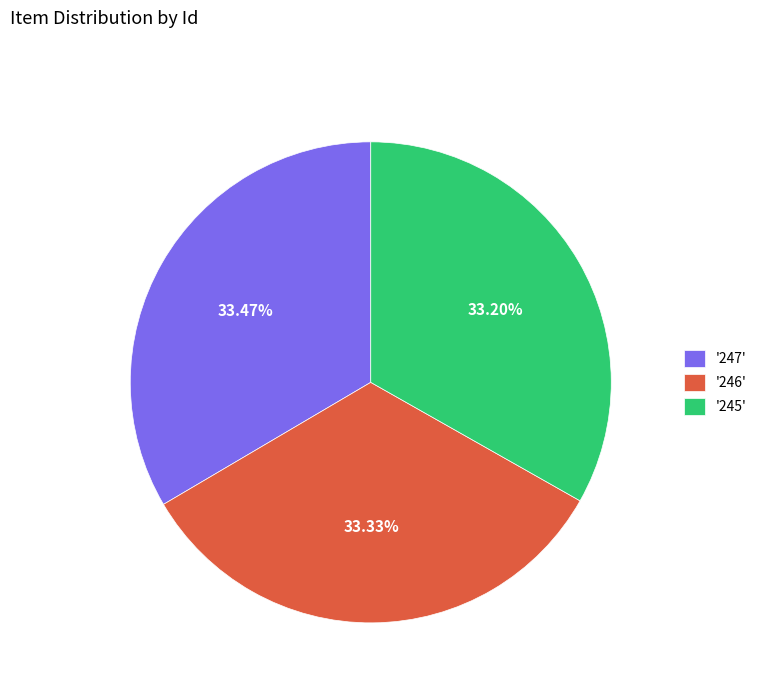

Combined, do '245' and '246' account for over 50%?

Yes